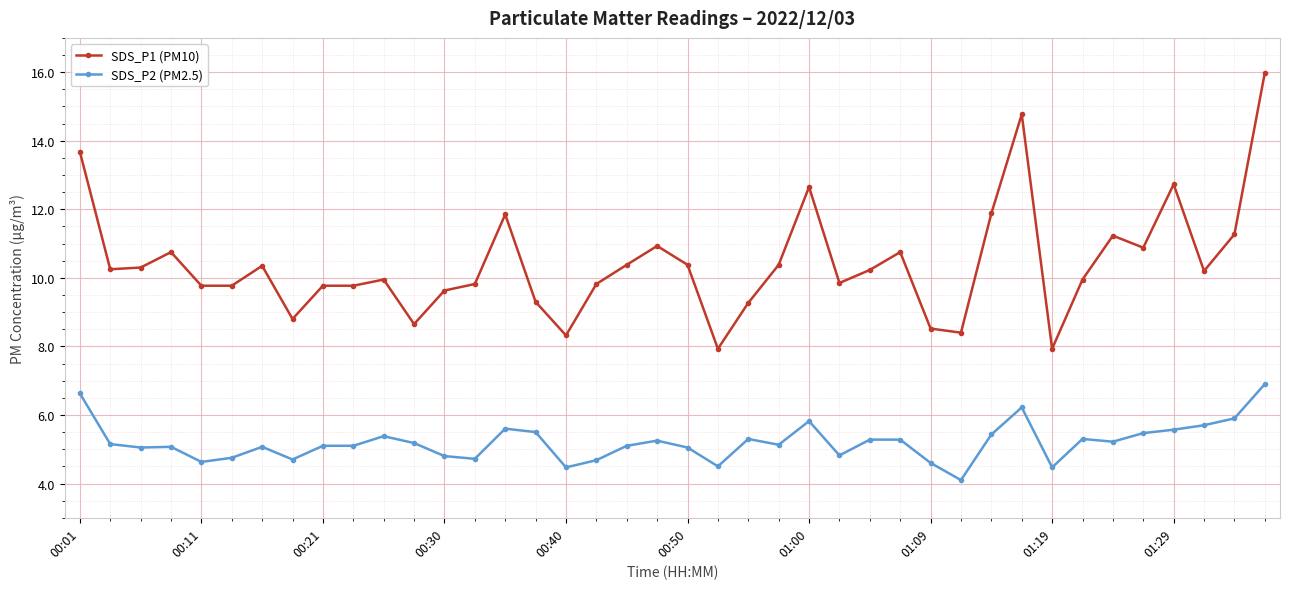

Which series has the largest range (max minus min)?

SDS_P1 (PM10)